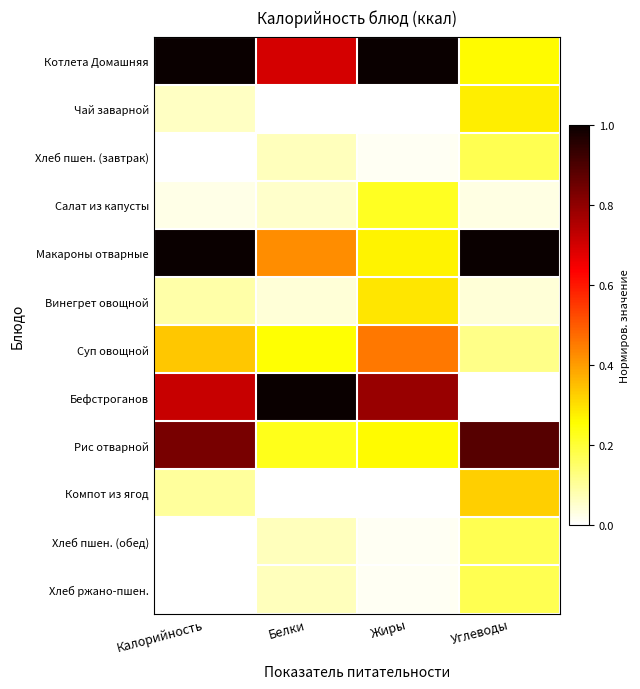

Which label corresponds to the largest value in the chart?

Жиры